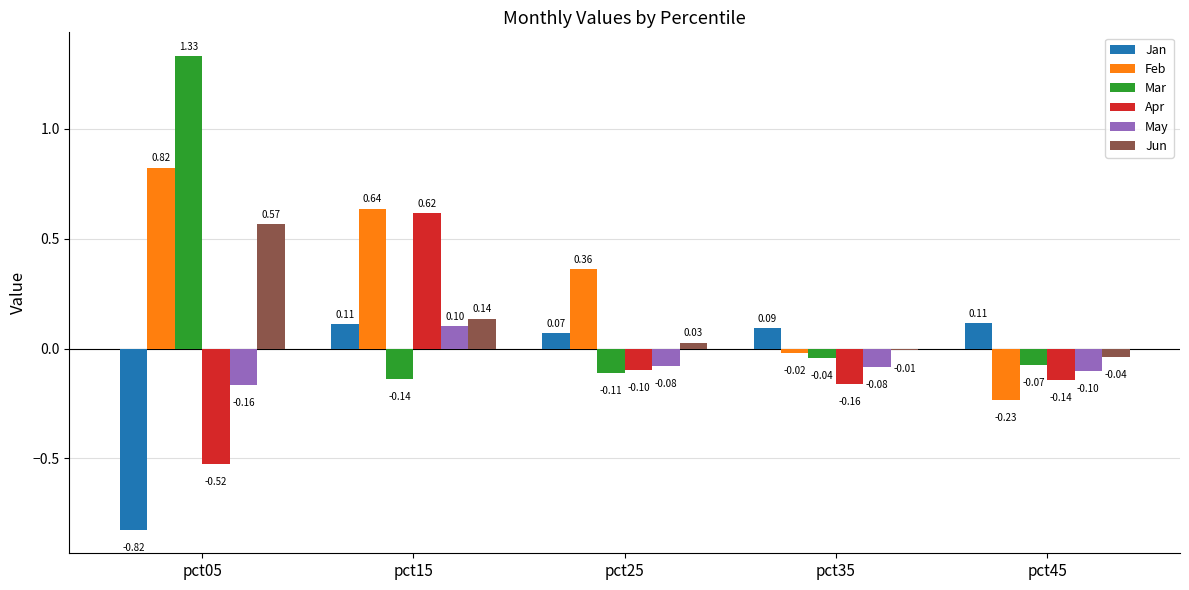

Rank the categories by Feb value from lowest to highest.

pct45, pct35, pct25, pct15, pct05